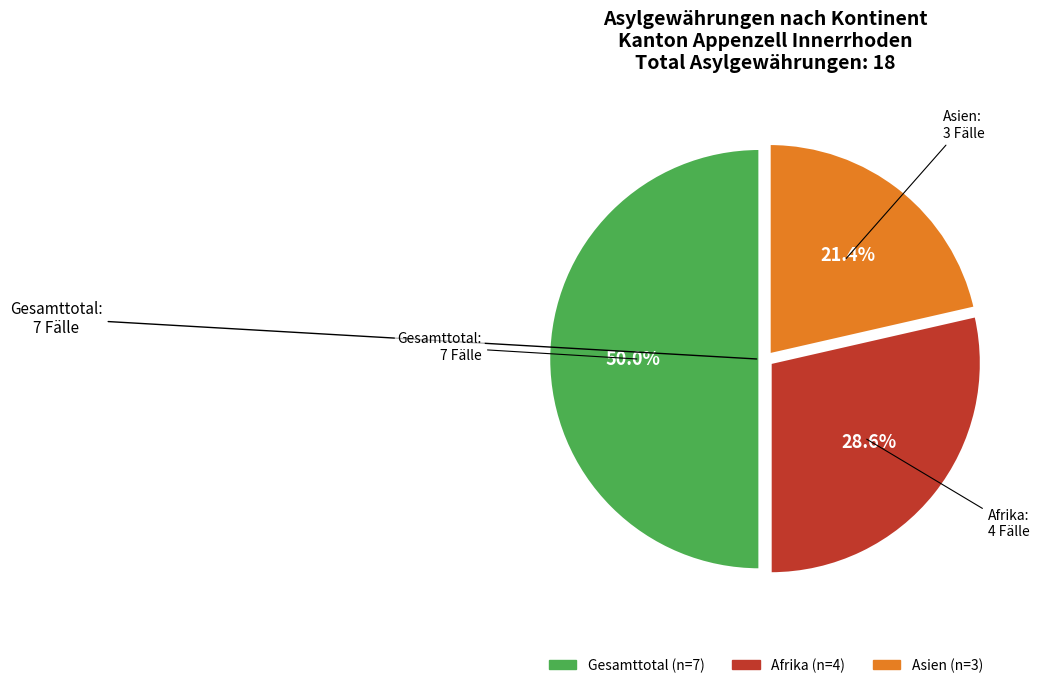

Count the number of slices in the pie.

3